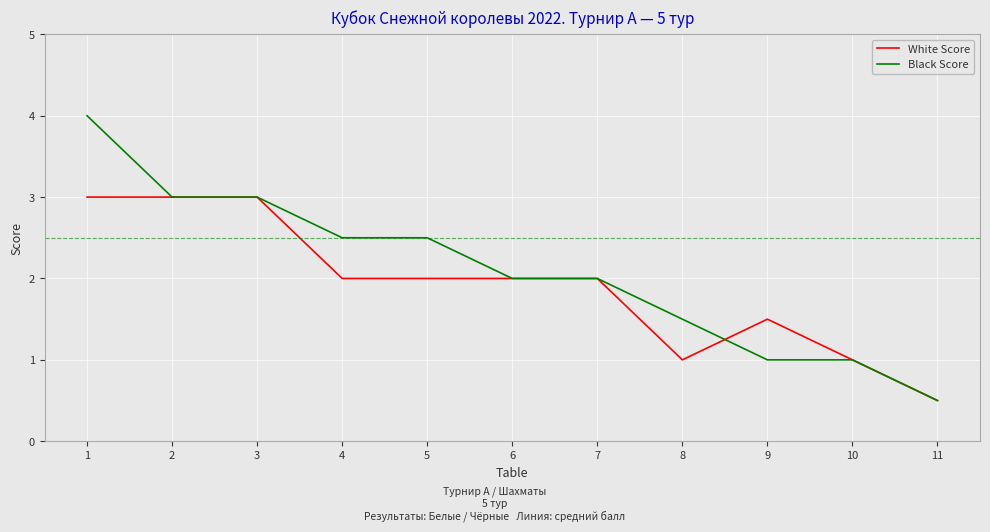

Between 5 and 10, which series saw the biggest shift?

Black Score